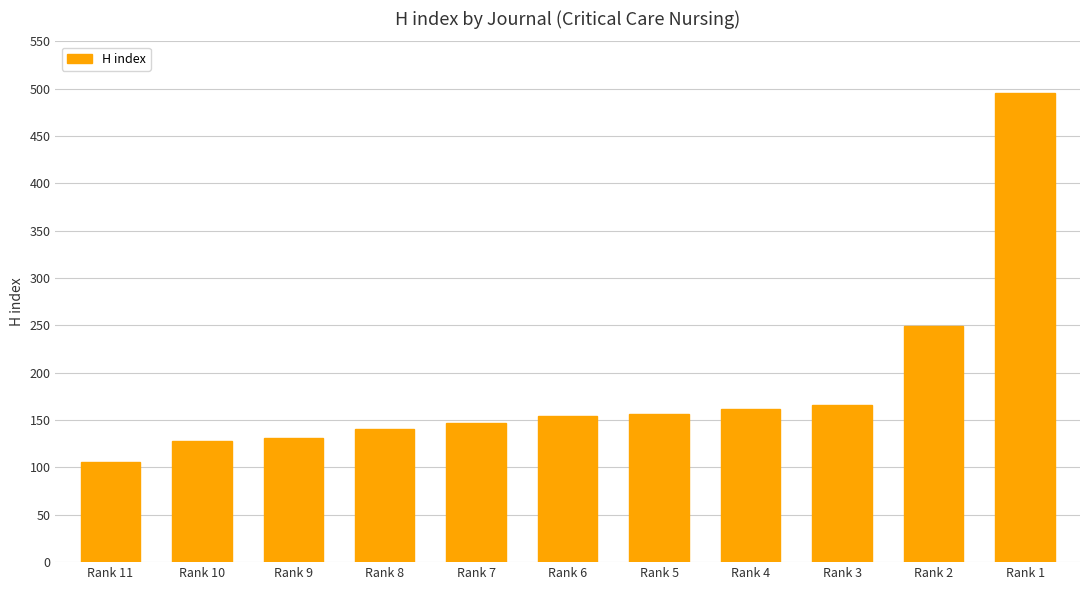

At which label is the value closest to 300?

Rank 2